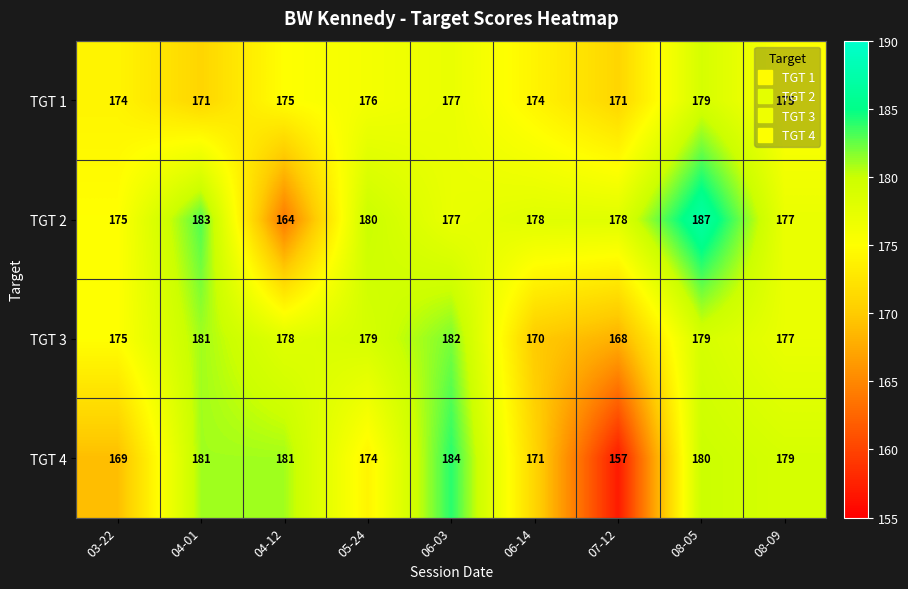

Which label corresponds to the largest value in the chart?

08-05